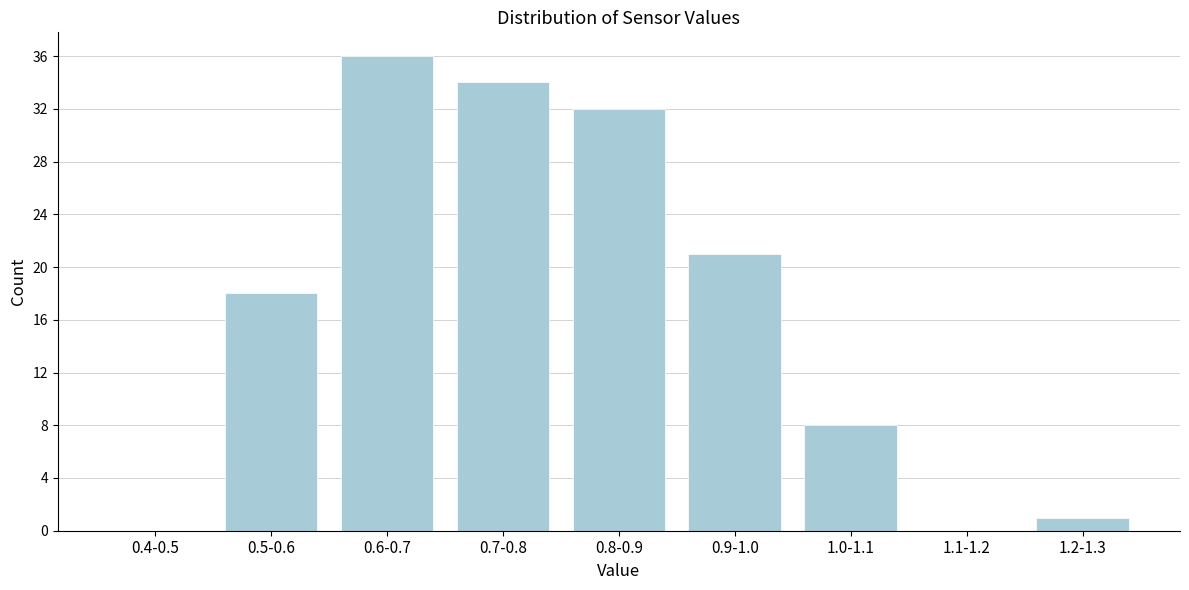

Reading left to right, transcribe all the data shown in this chart.

0.4-0.5=0	0.5-0.6=18	0.6-0.7=36	0.7-0.8=34	0.8-0.9=32	0.9-1.0=21	1.0-1.1=8	1.1-1.2=0	1.2-1.3=1